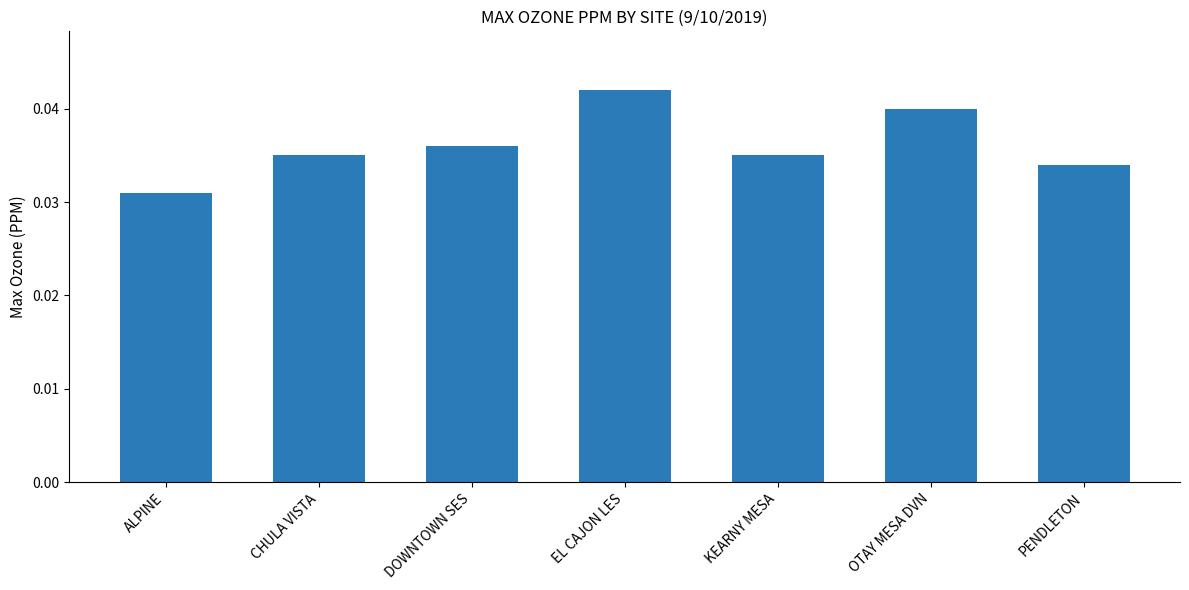

Does the chart contain any negative values?

No